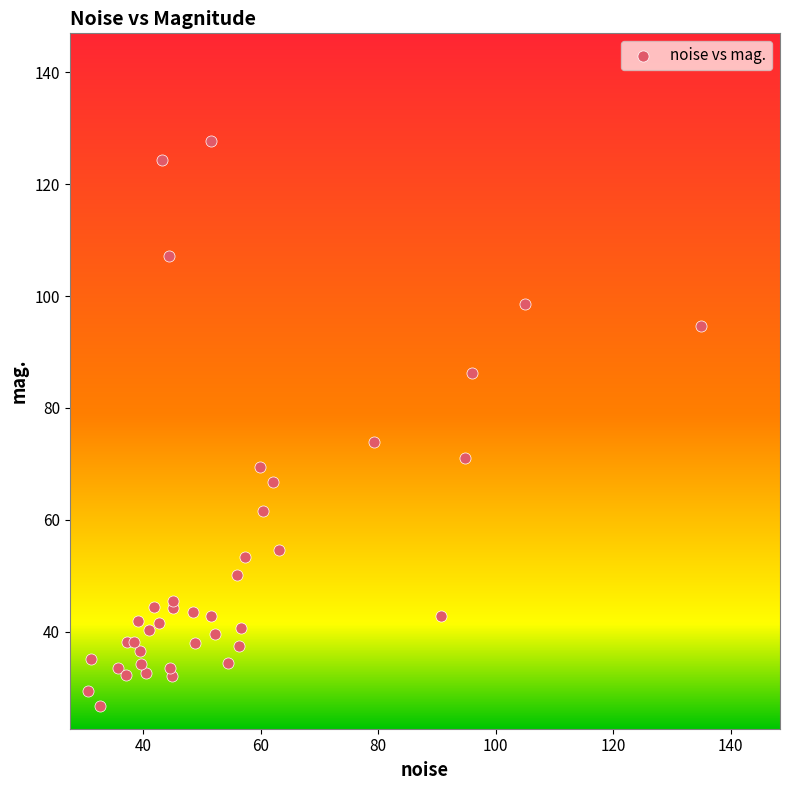

What is the range of Y values (max minus min)?

101.2